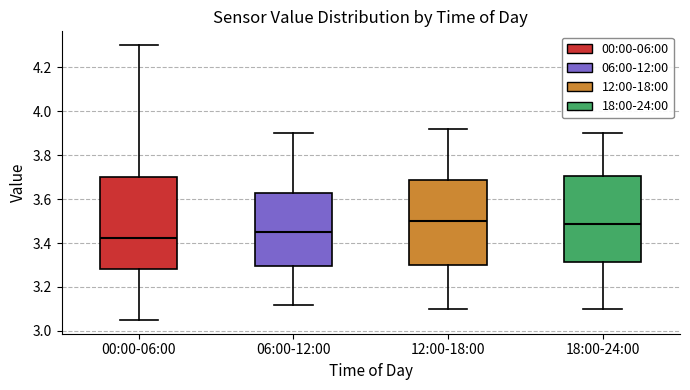

Where does the median line of the box for 00:00-06:00 sit on the y-axis? The values are not printed on the chart, so give them approximately, as read against the axis.

3.42